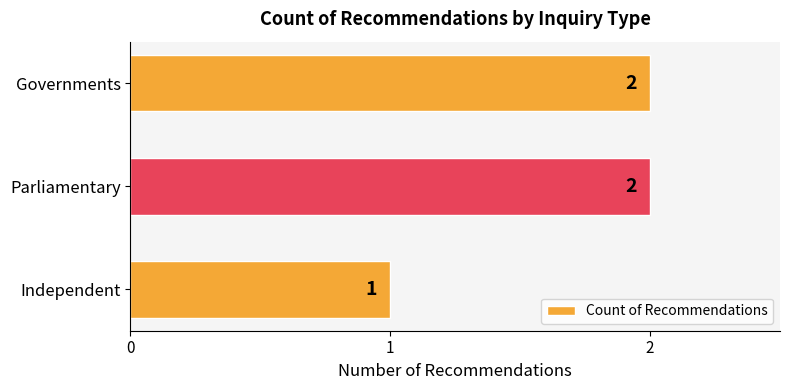

The value at Parliamentary is 3. True or false?

False